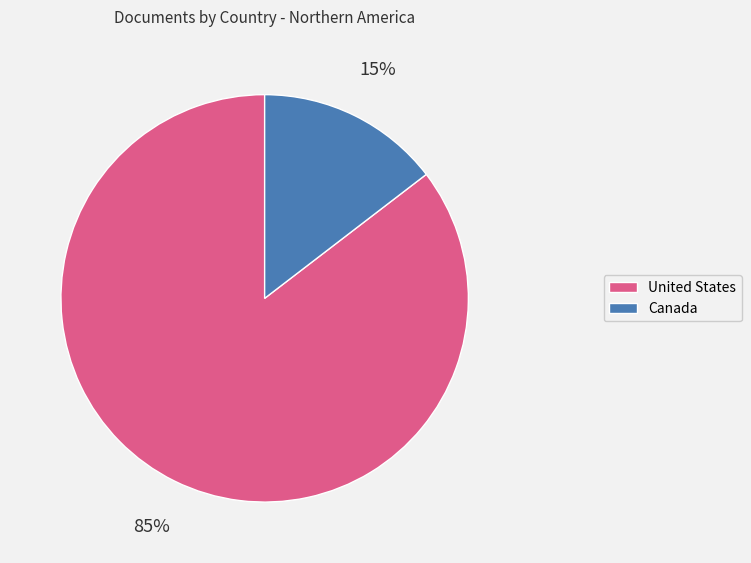

Combined, do United States and Canada account for over 50%?

Yes